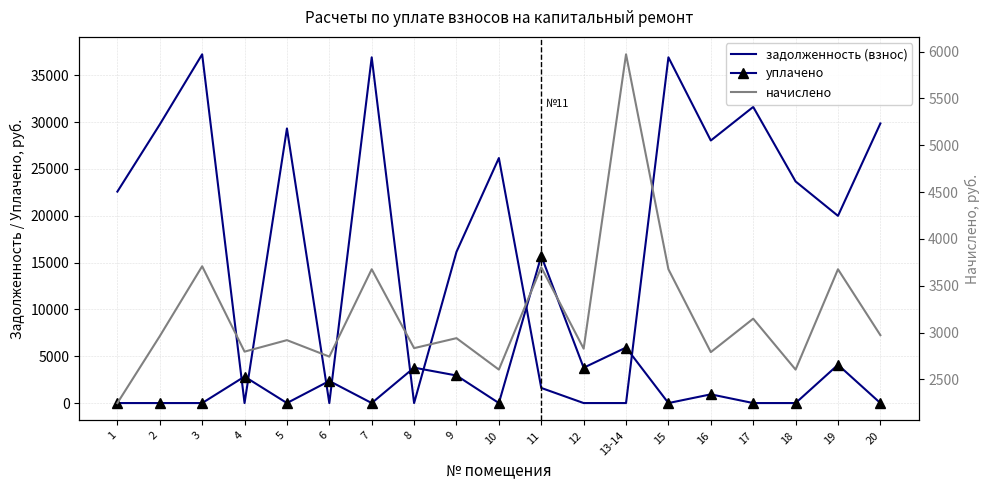

List the series in order of their peak value, highest first.

задолженность (взнос), уплачено, начислено